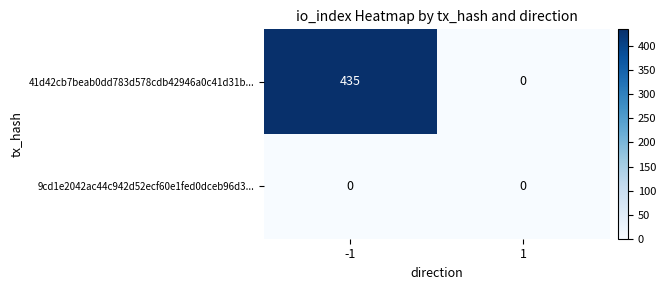

At which category does the chart reach its peak across all series?

-1